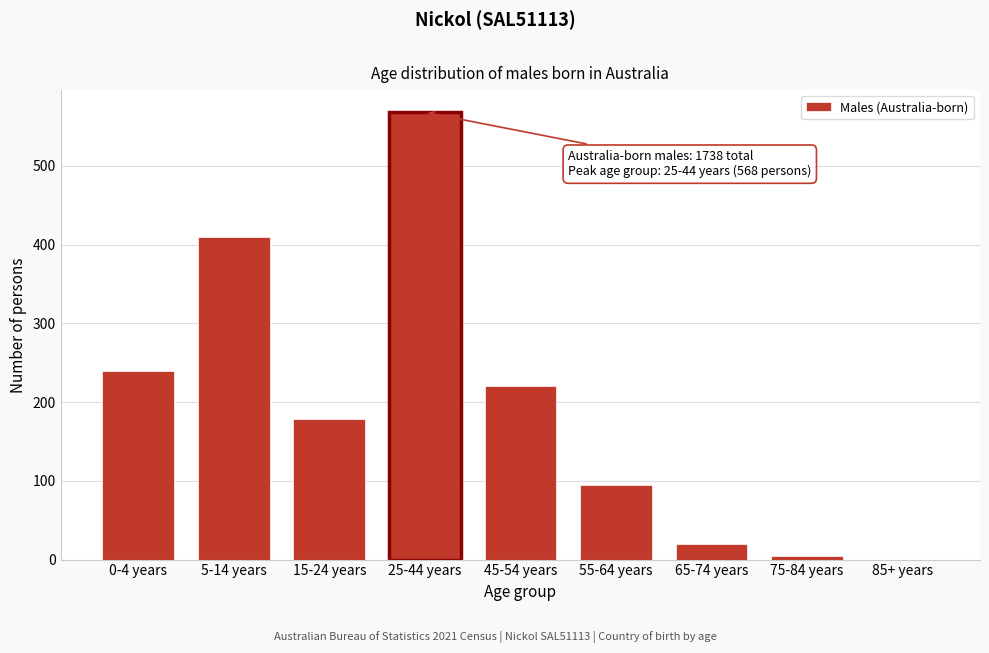

Reading left to right, list all the values displayed in this chart.

0-4 years=240	5-14 years=410	15-24 years=179	25-44 years=568	45-54 years=220	55-64 years=95	65-74 years=20	75-84 years=4	85+ years=0